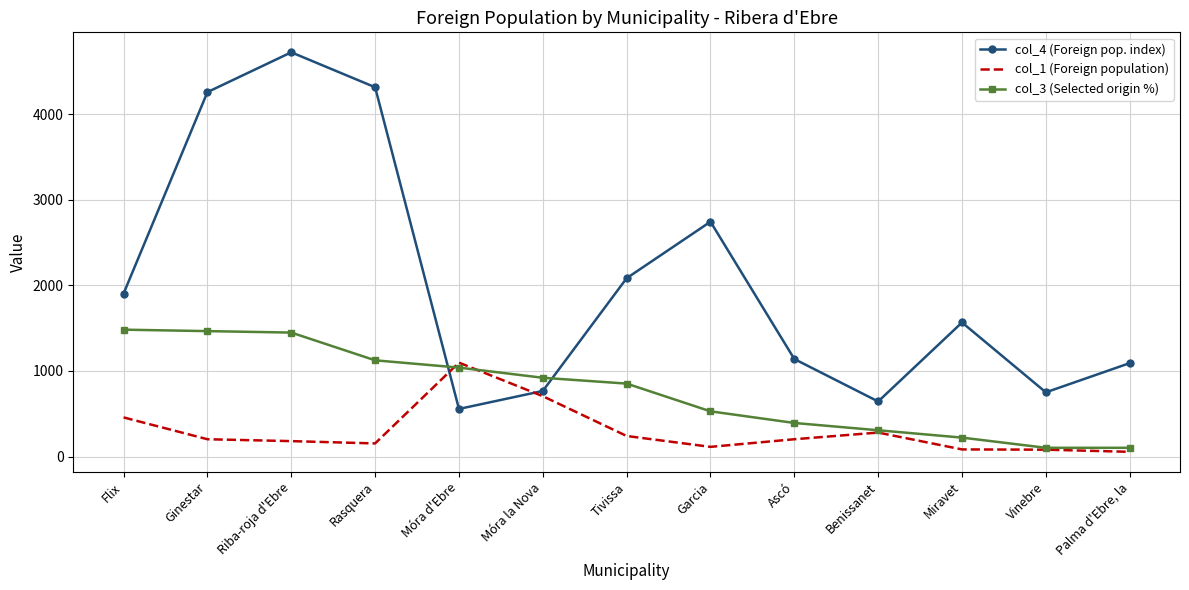

Which category has the highest value in the col_1 (Foreign population) series?

Móra d'Ebre